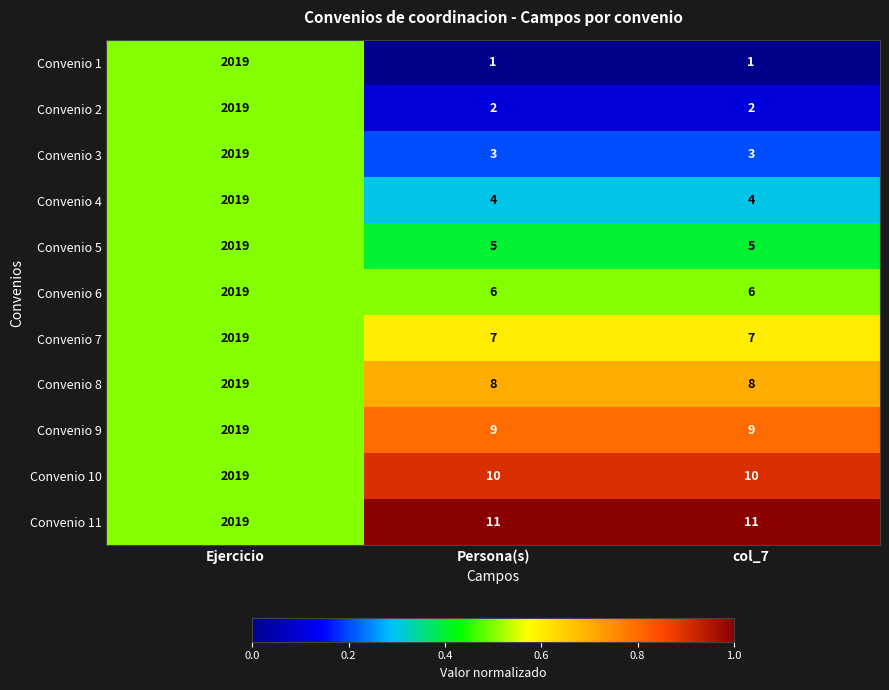

What is the sum of all Convenio 8 values?

2035